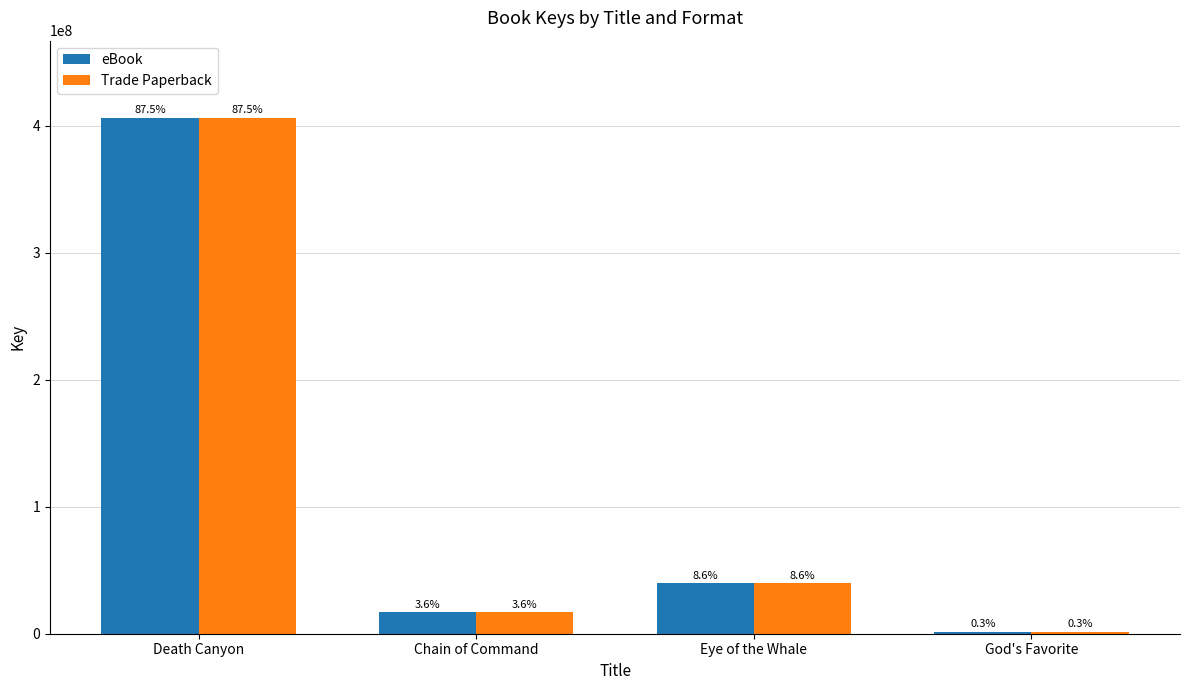

List the series in order of their peak value, lowest first.

eBook, Trade Paperback